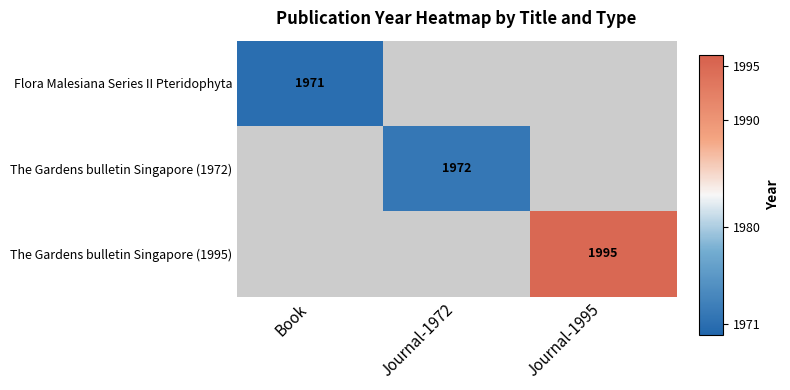

True or false: The Gardens bulletin Singapore (1972) has a value of 1972 at Journal-1972.

True